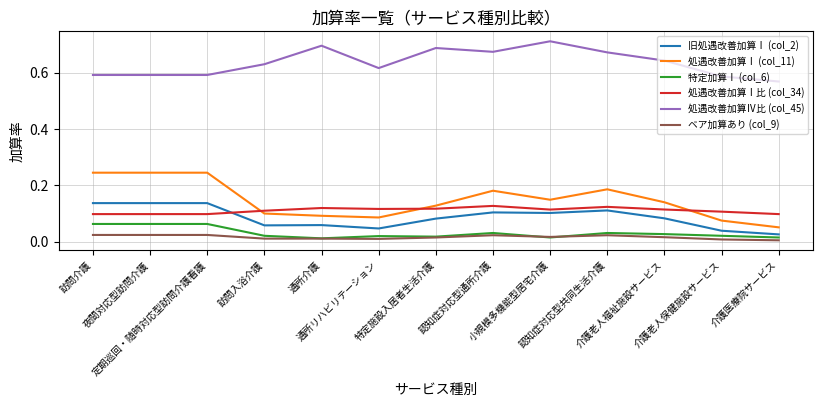

True or false: 特定加算Ⅰ (col_6) and 処遇改善加算Ⅰ (col_11) cross at least once.

False